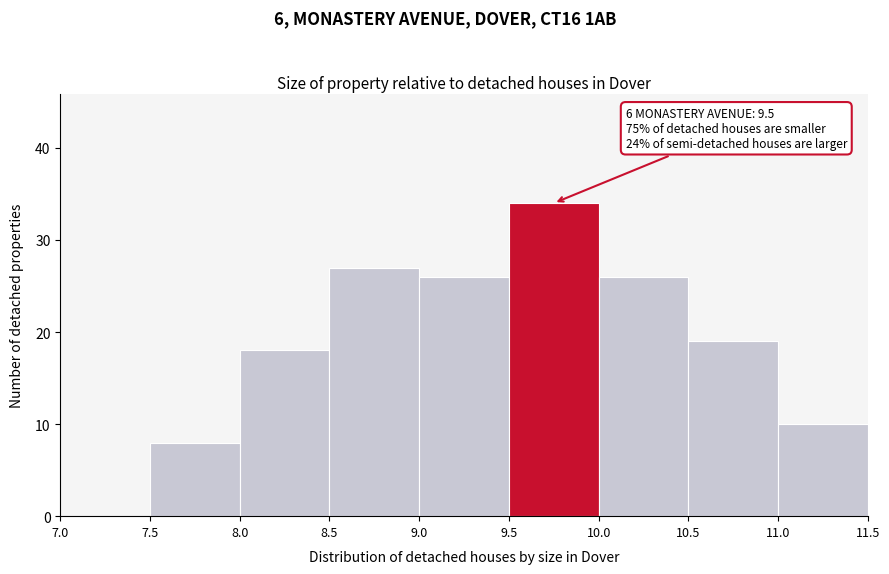

Over which range of the x-axis is the bar tallest?

9.5 to 10.0